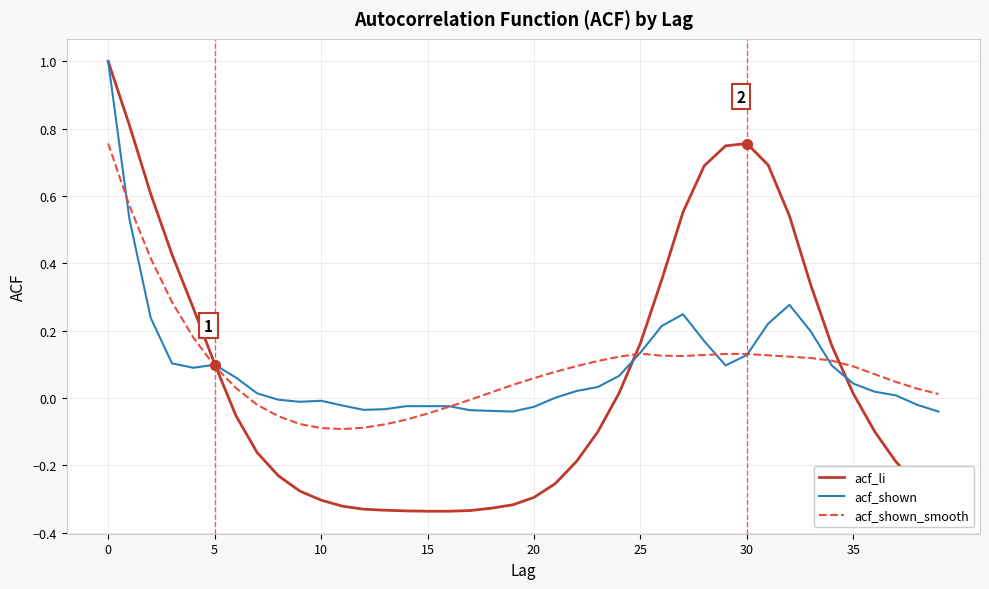

What is the maximum value shown in the chart?

1.0